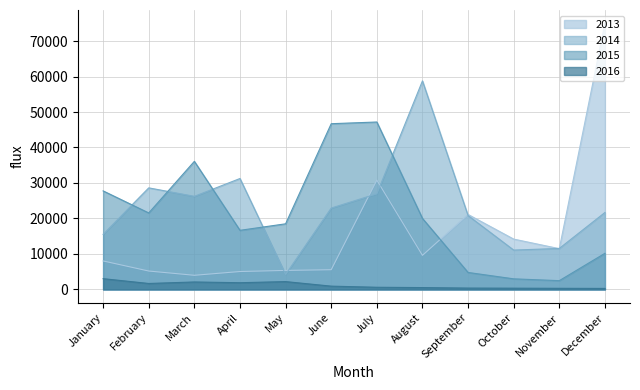

How many interior local peaks does the 2016 series have?

2